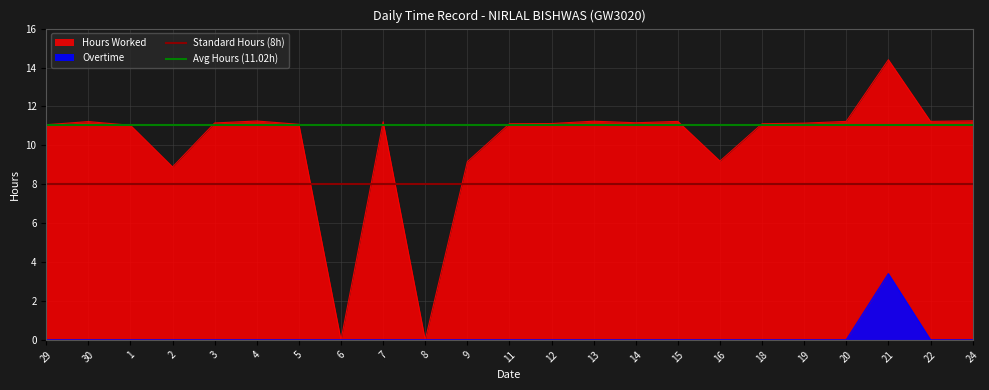

Which series has the largest total across all categories?

Avg Hours (11.02h)